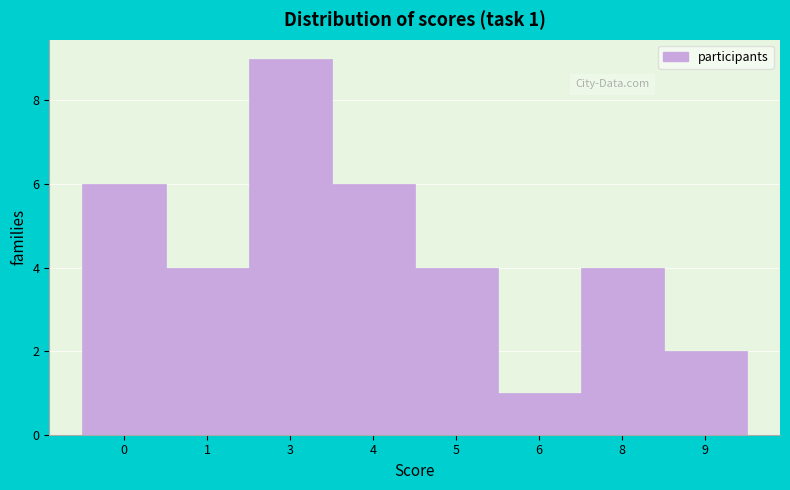

Reading left to right, list all the values displayed in this chart.

6	4	9	6	4	1	4	2